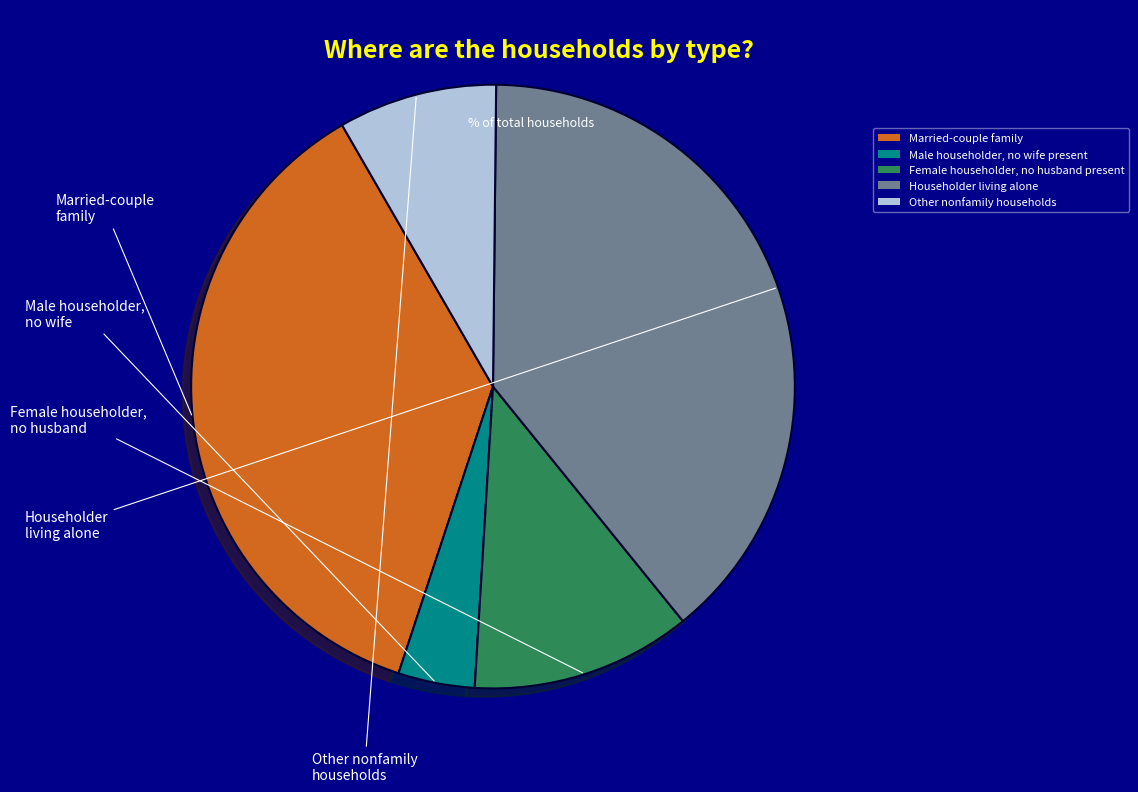

Rank the categories by value from lowest to highest.

Male householder, no wife present, Other nonfamily households, Female householder, no husband present, Married-couple family, Householder living alone